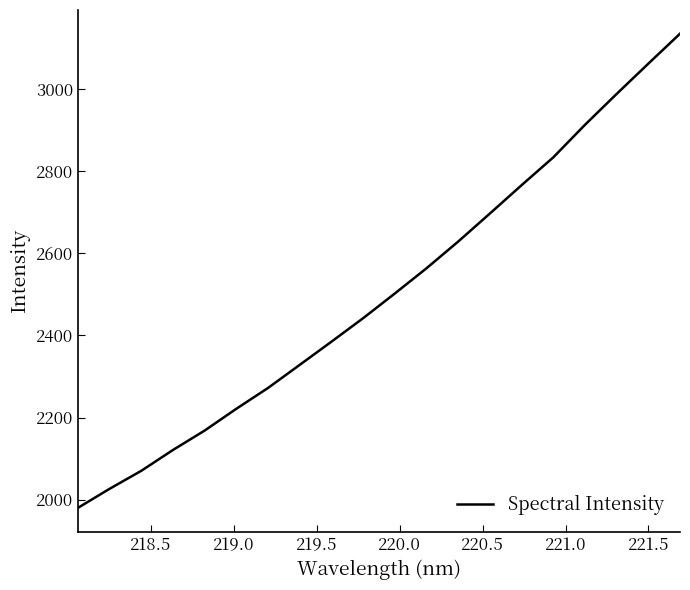

What is the maximum value shown in the chart?

3134.3